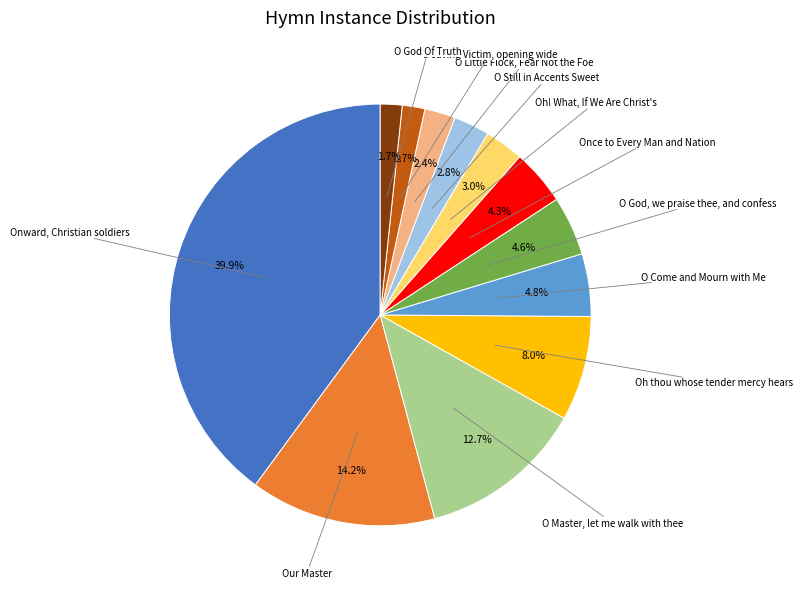

Is there a majority slice in this chart?

No